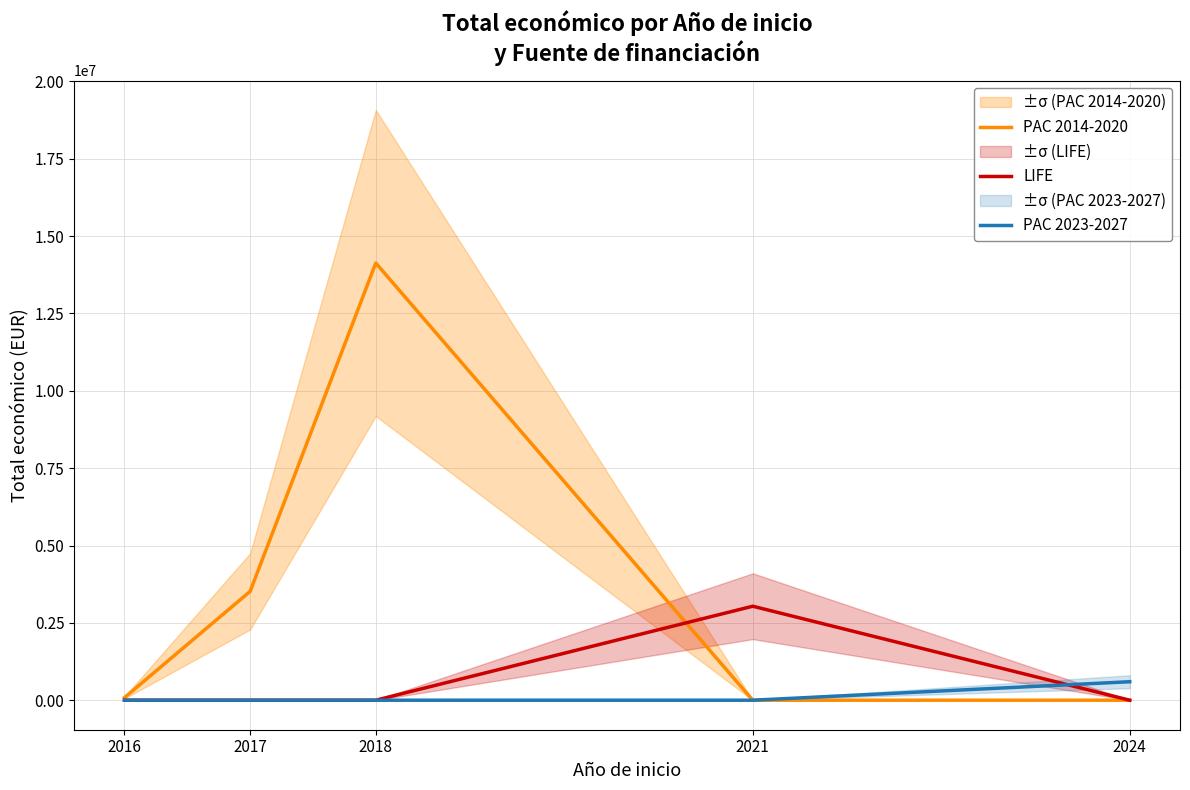

Between 2021 and 2016, which is larger?

2016